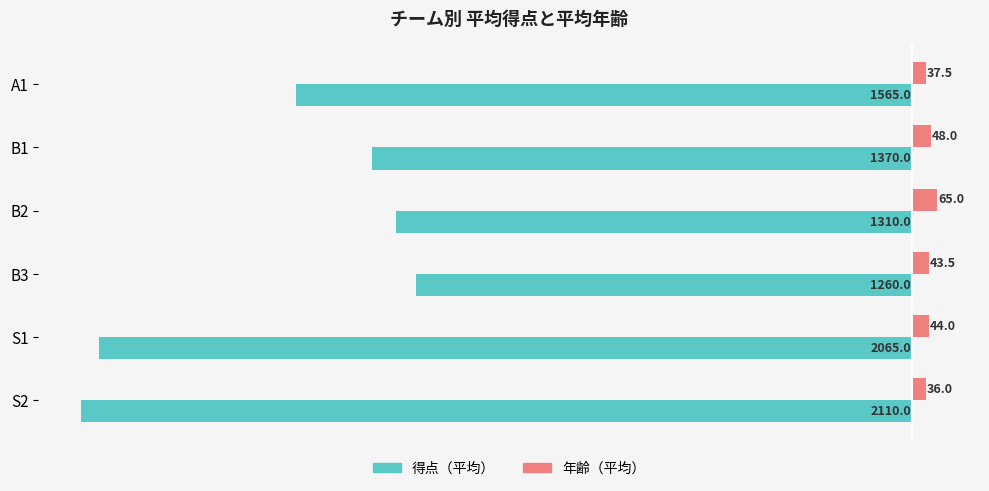

Where is 年齢（平均） nearest to the value 50?

B1